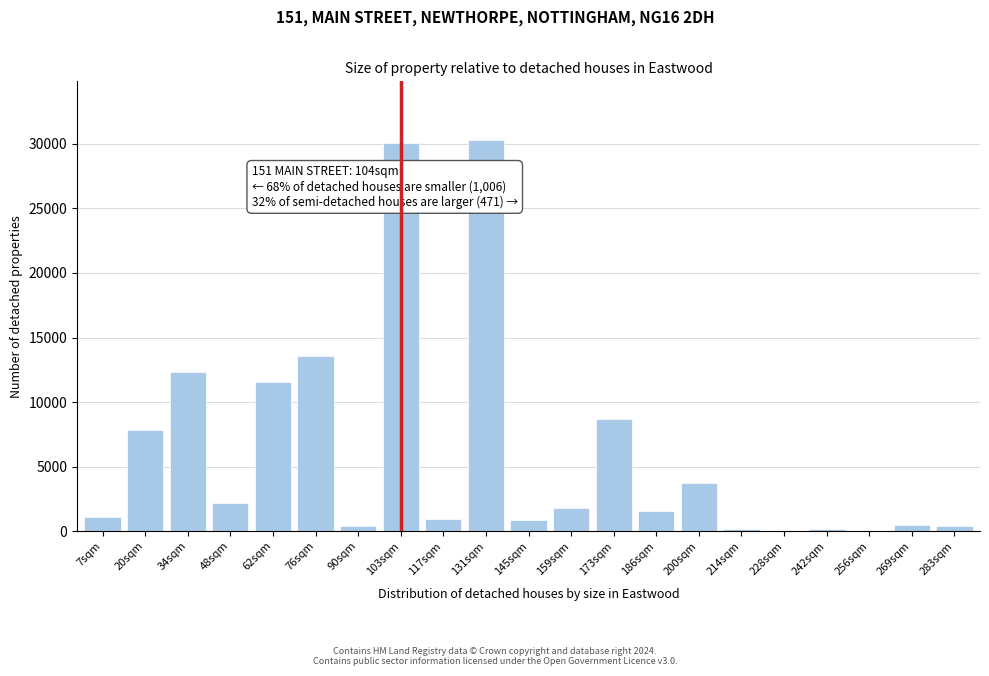

What is the sum of all values?

127960